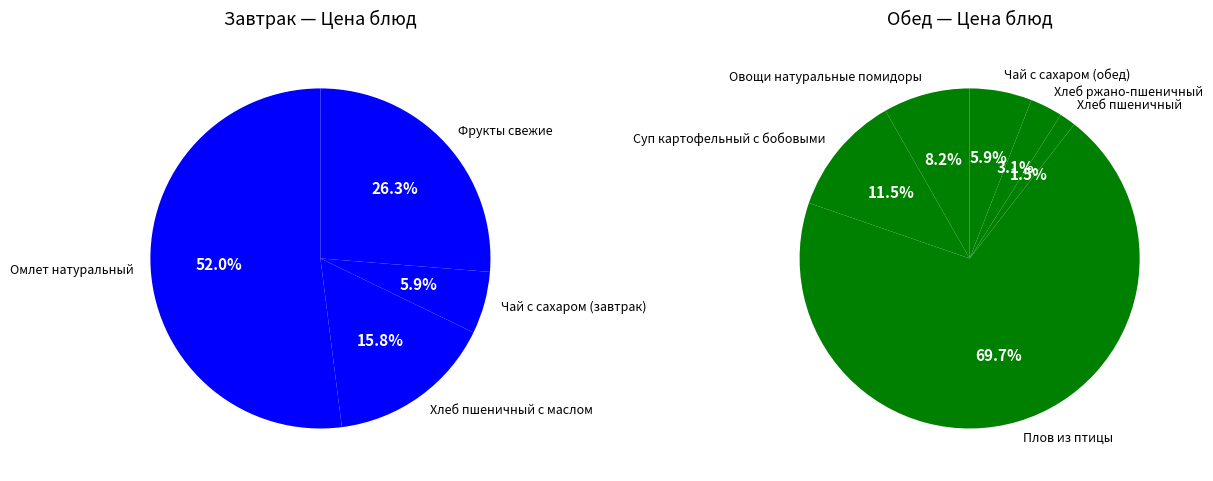

What is the ratio of the value at Плов из птицы to the value at Чай с сахаром (обед)?

11.8